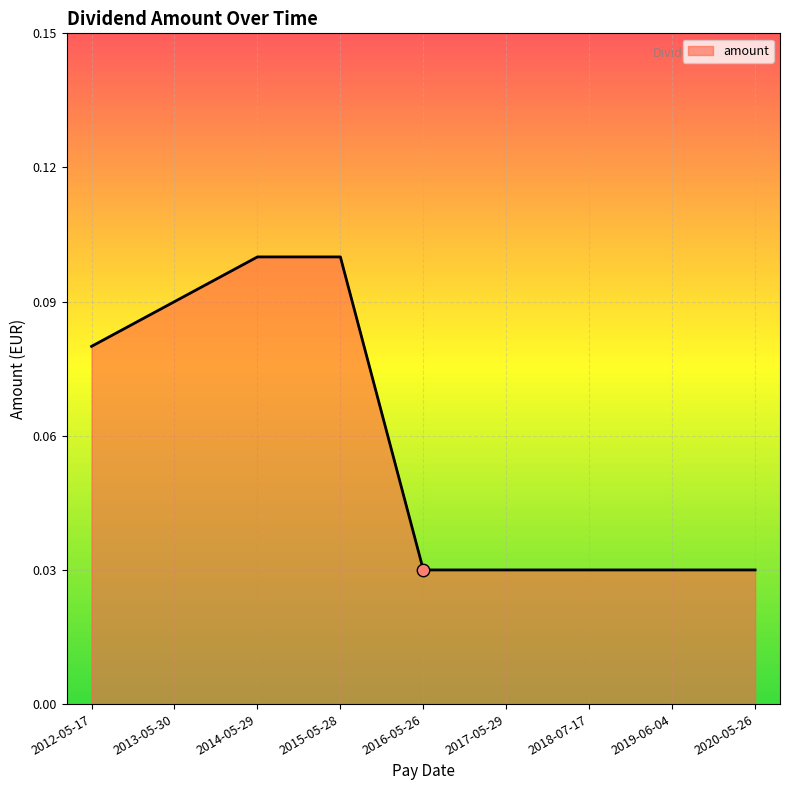

What is the change in value from 2014-05-29 to 2019-06-04?

-0.1